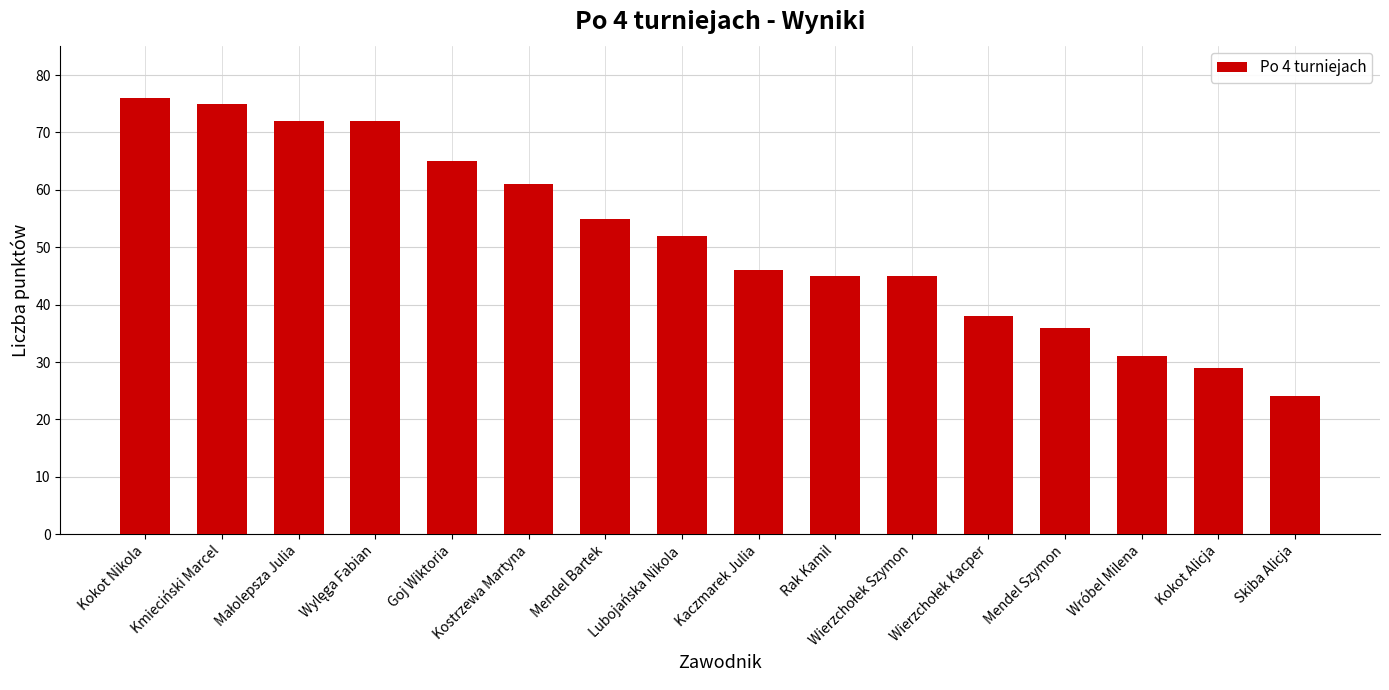

How many data points are less than 52?

8